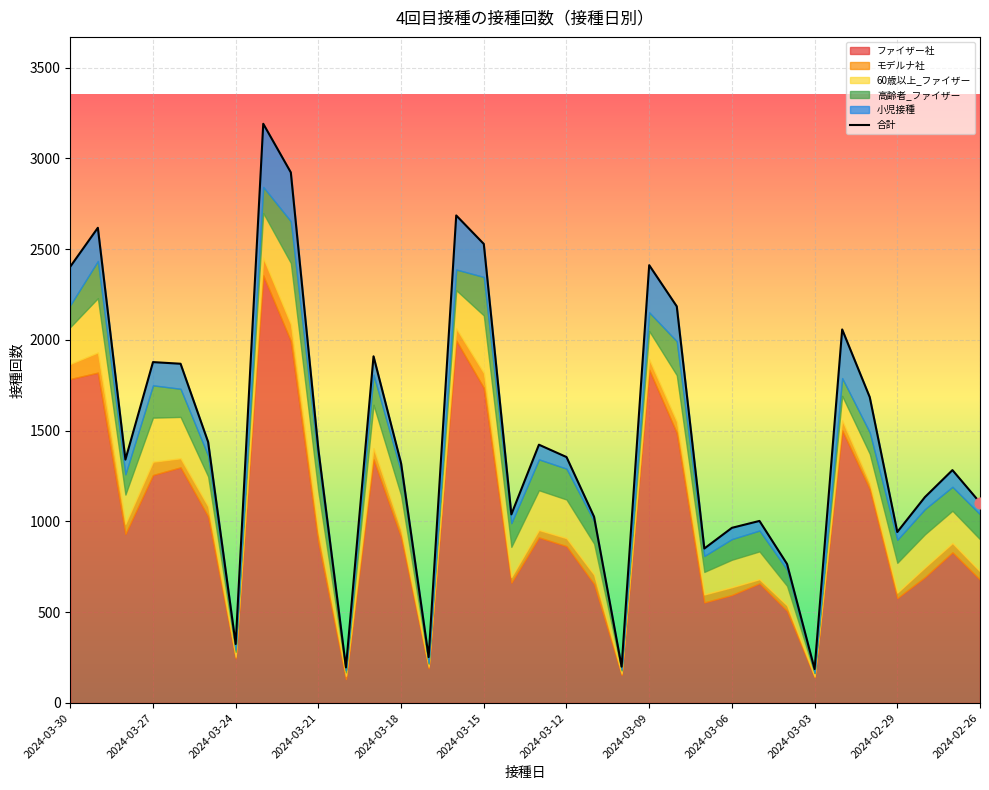

What is the ratio of the value at 15 to the value at 28?

1.2